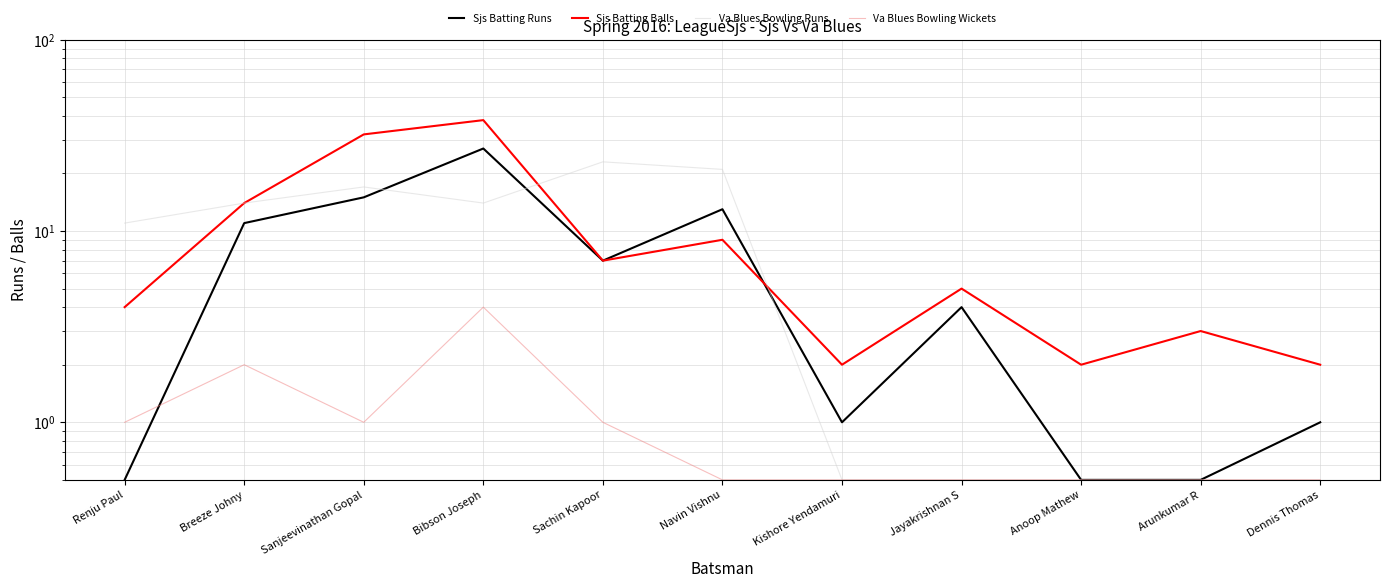

List the series in order of their peak value, lowest first.

Va Blues Bowling Wickets, Va Blues Bowling Runs, Sjs Batting Runs, Sjs Batting Balls